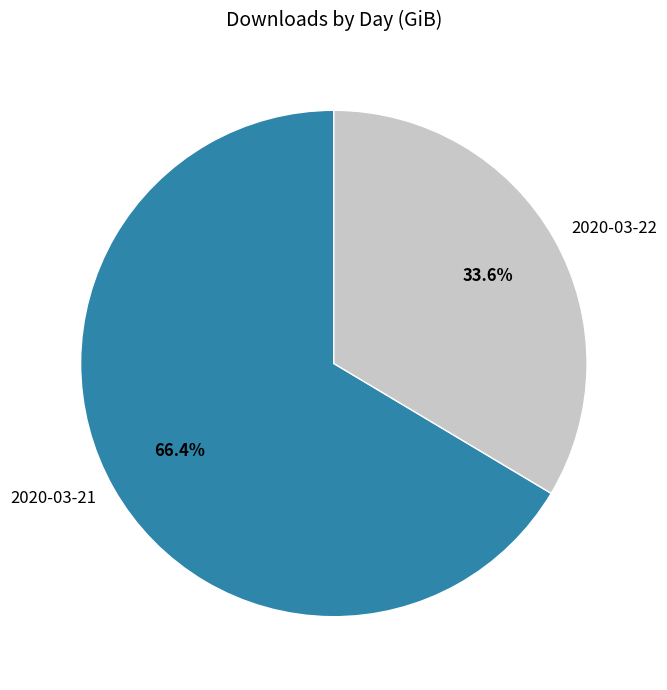

Is there a majority slice in this chart?

Yes